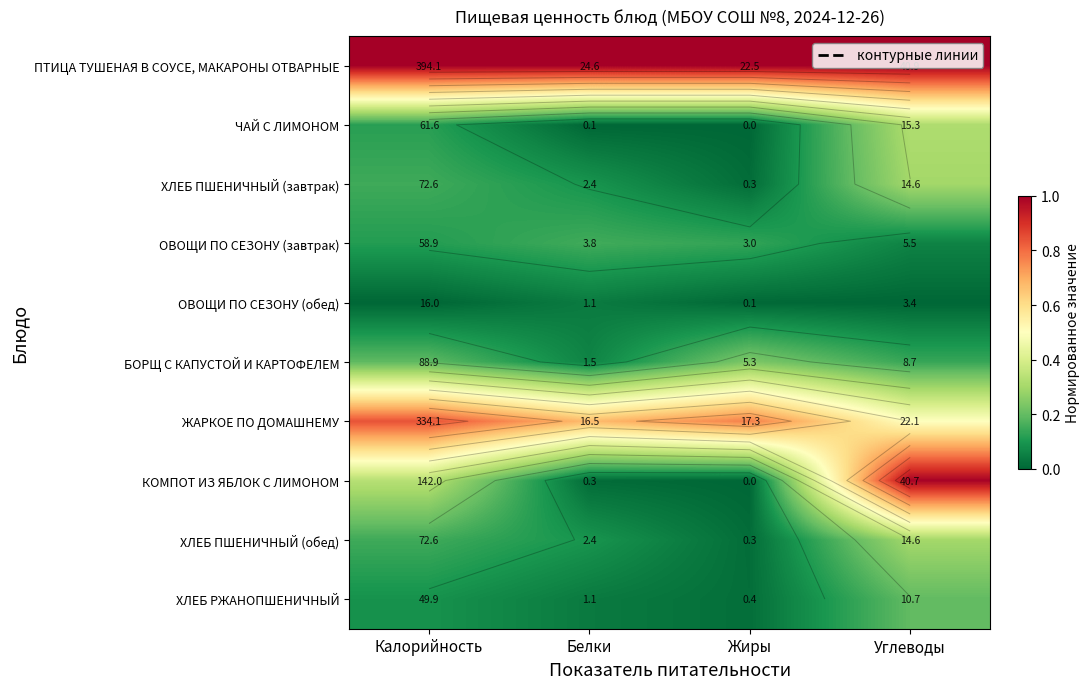

At how many categories does at least one series exceed 0?

4